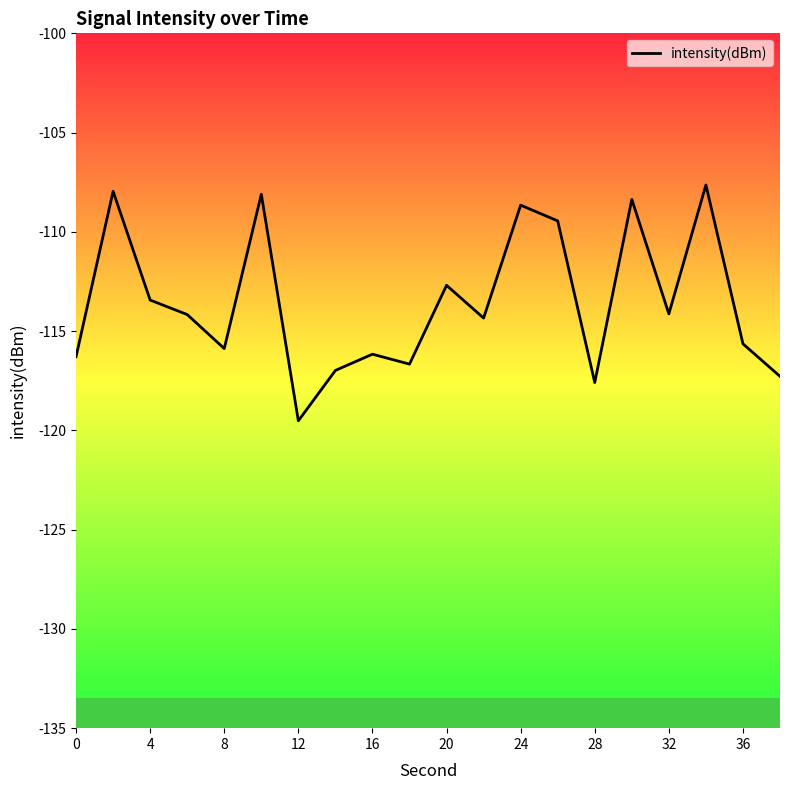

What is the difference between the maximum and minimum values?

11.9